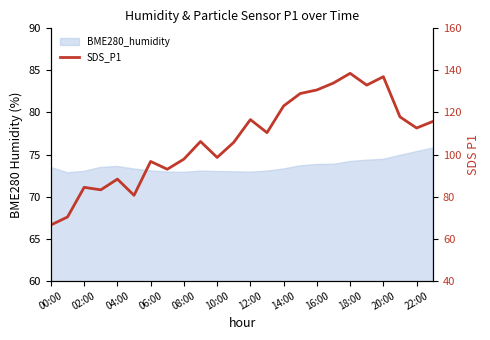

What is the label of the 1st point from the right?

23